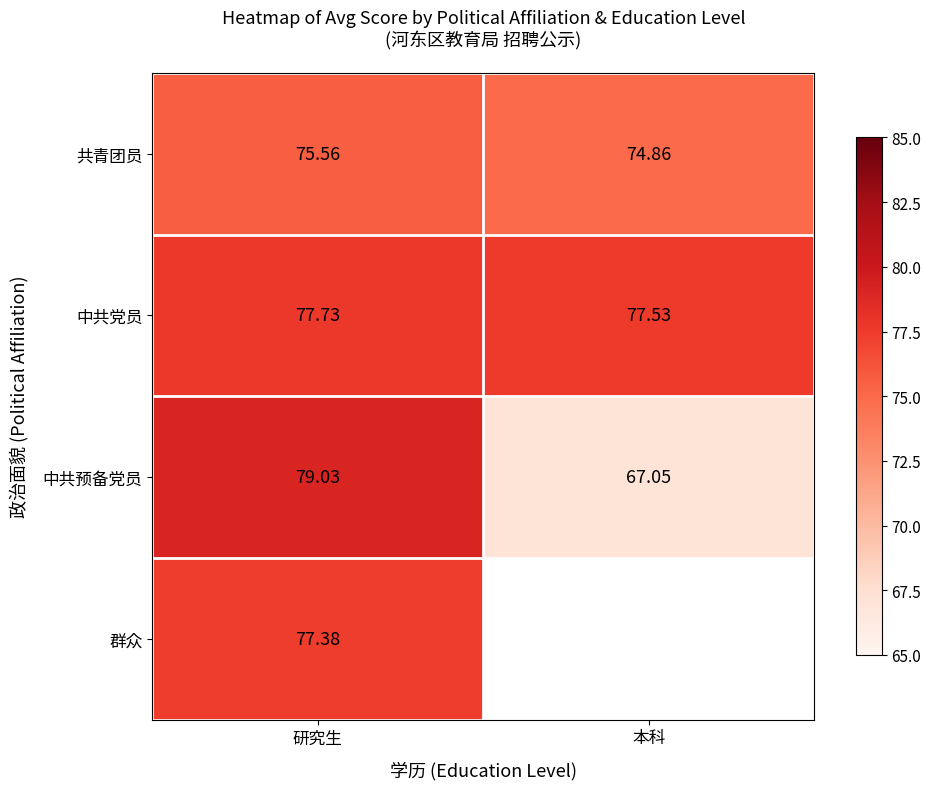

How many data points does each series have?

2